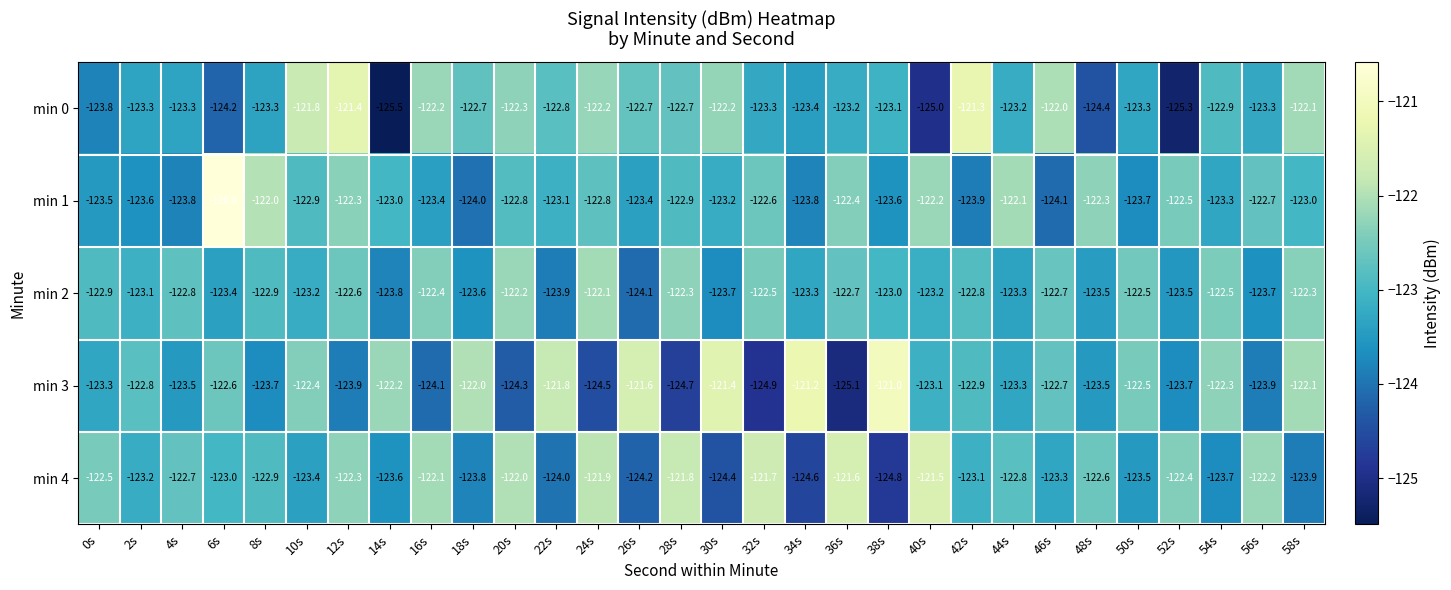

Which series changed the most between 14s and 54s?

min 0